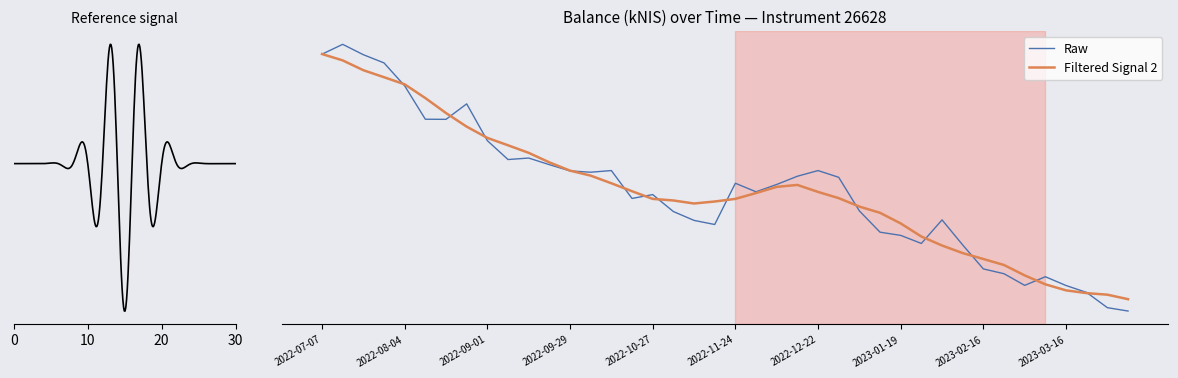

At which label is the value closest to 30991?

2022-12-29